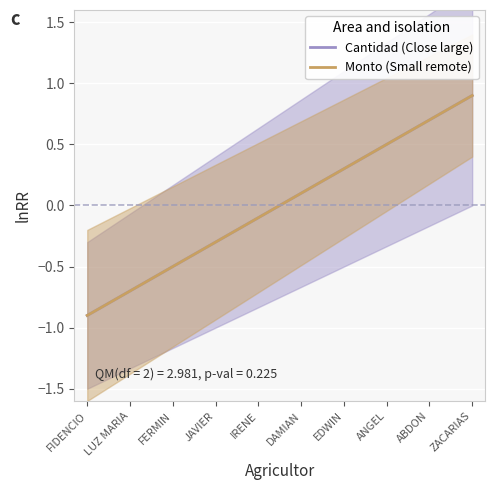

Which category has the highest value in the Cantidad (Close large) series?

ZACARIAS